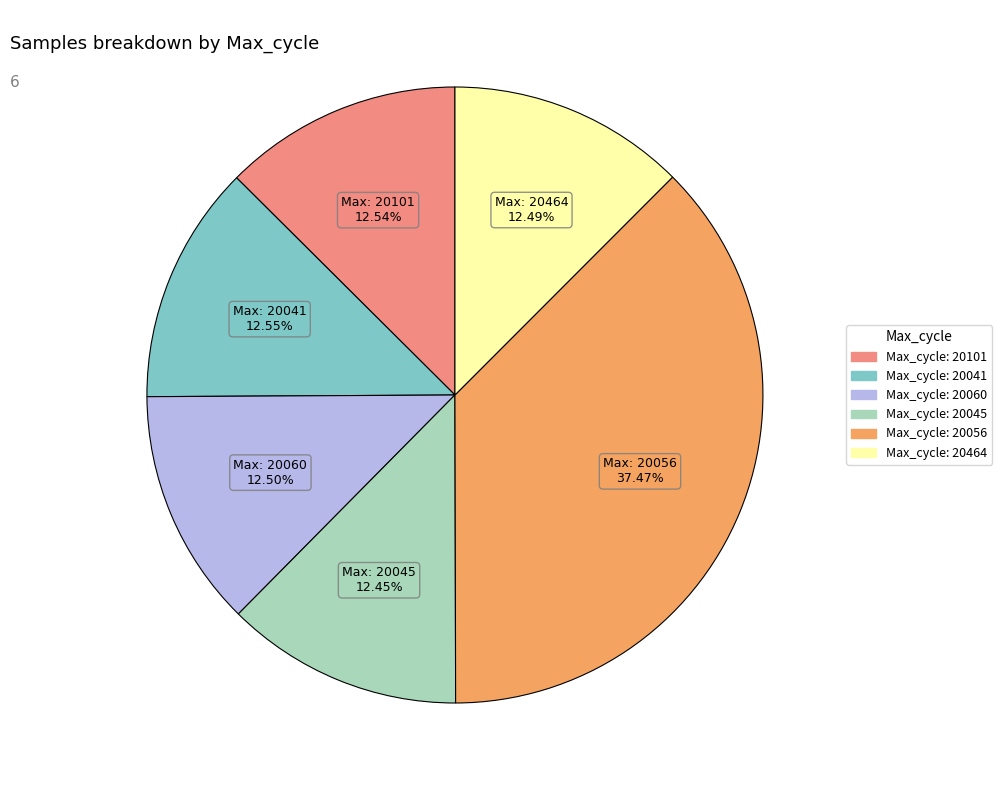

Is there a majority slice in this chart?

No